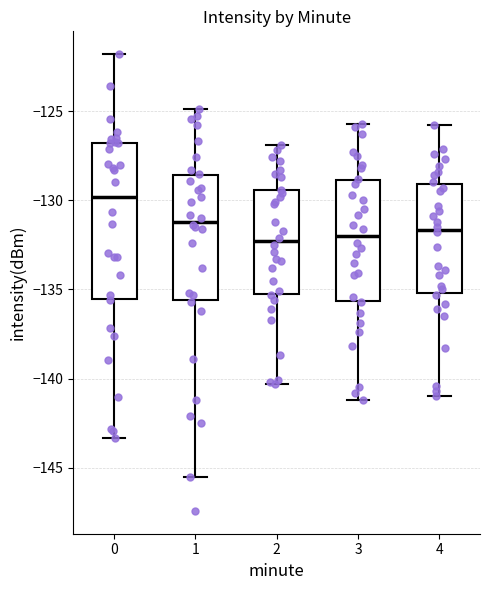

Reading left to right, transcribe this box plot: for each box, give where its median line is, the range the box spans, and where its two whiskers end, as read against the y-axis. The values are not printed on the chart, so give them approximately, as read against the axis.

0: median -130.0, box -135.5 to -127.0, whiskers -143.5 to -122.0
1: median -131.0, box -135.5 to -128.5, whiskers -145.5 to -125.0
2: median -132.5, box -135.0 to -129.5, whiskers -140.5 to -127.0
3: median -132.0, box -135.5 to -129.0, whiskers -141.0 to -125.5
4: median -131.5, box -135.0 to -129.0, whiskers -141.0 to -126.0